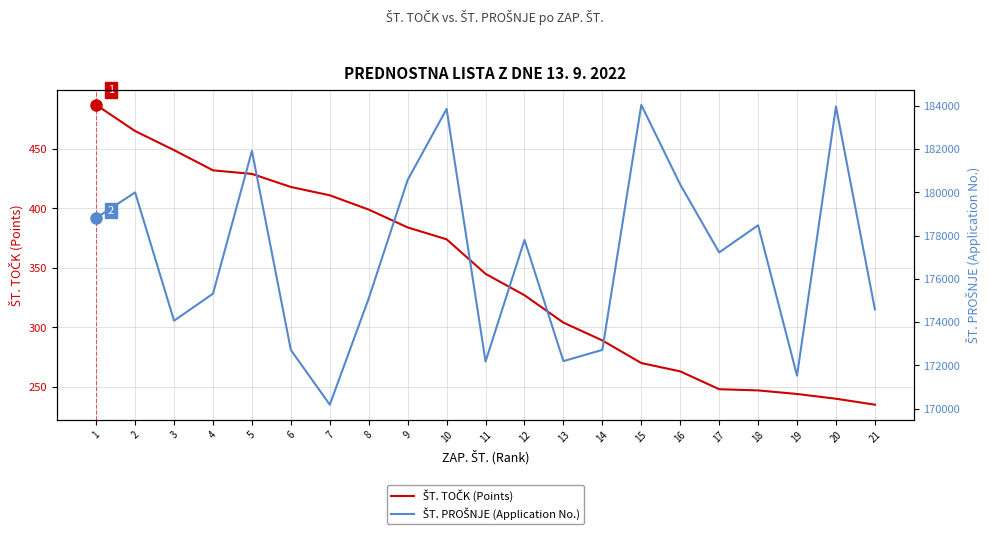

Which series has the largest total across all categories?

ŠT. PROŠNJE (Application No.)